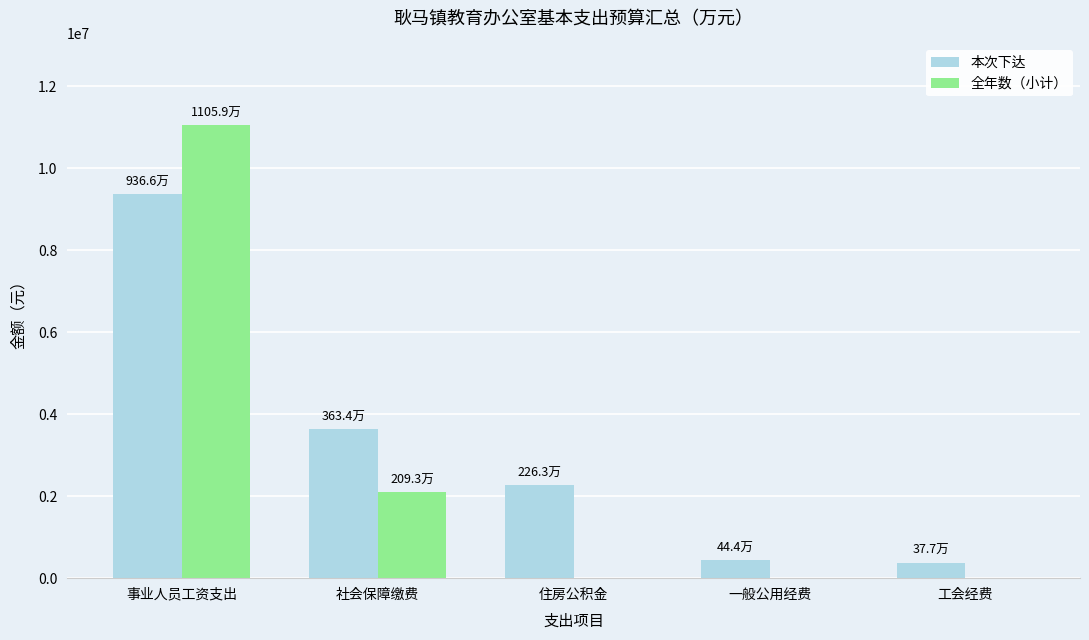

How many distinct data groups are displayed?

2